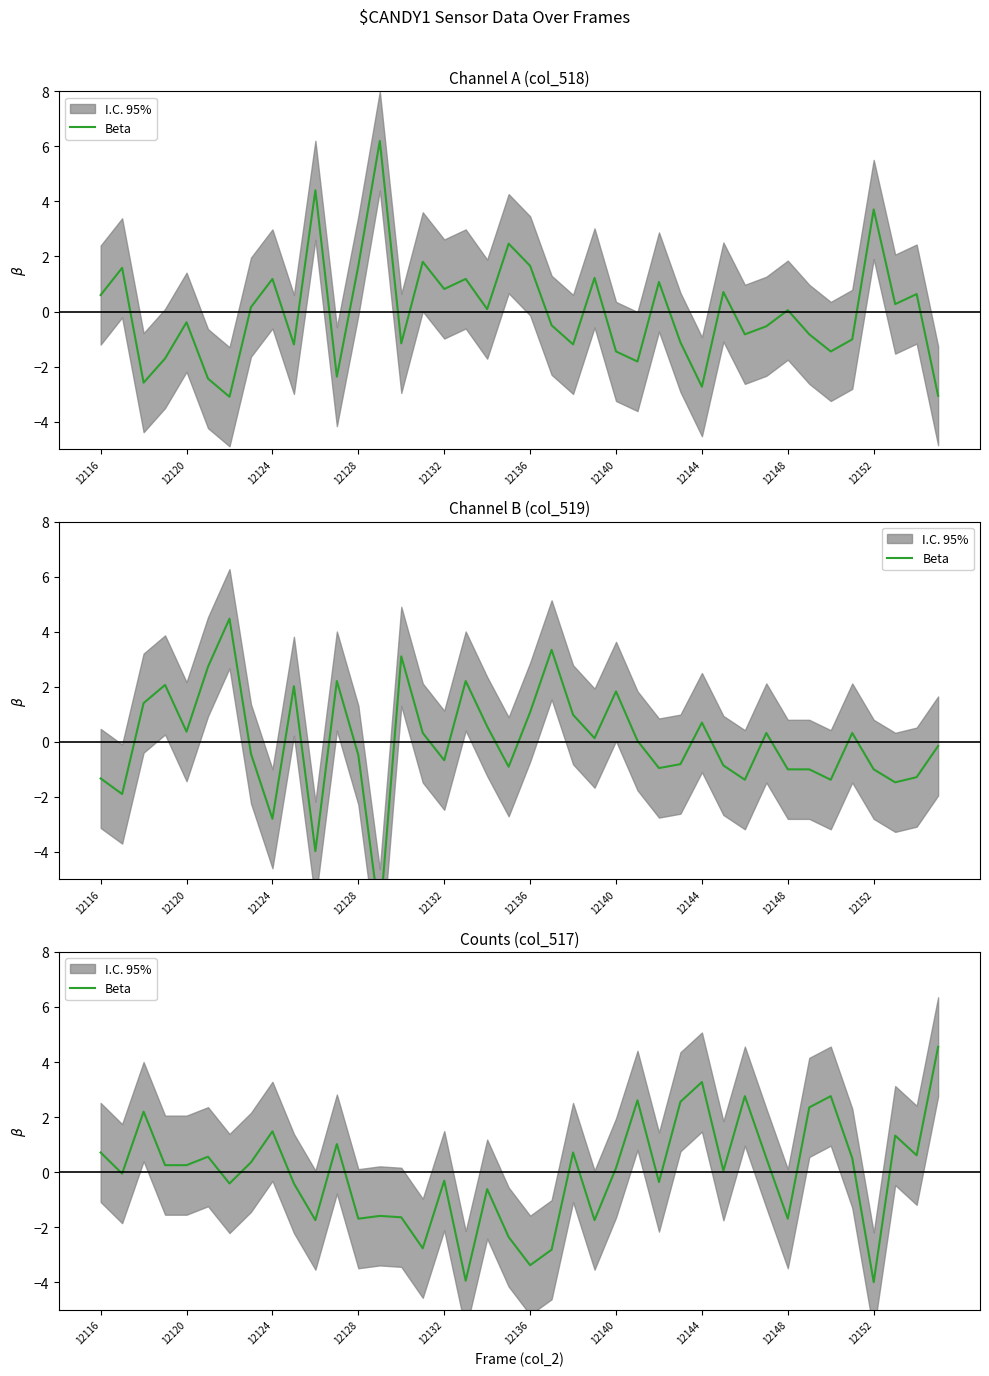

Where does the data first go above 0?

12116